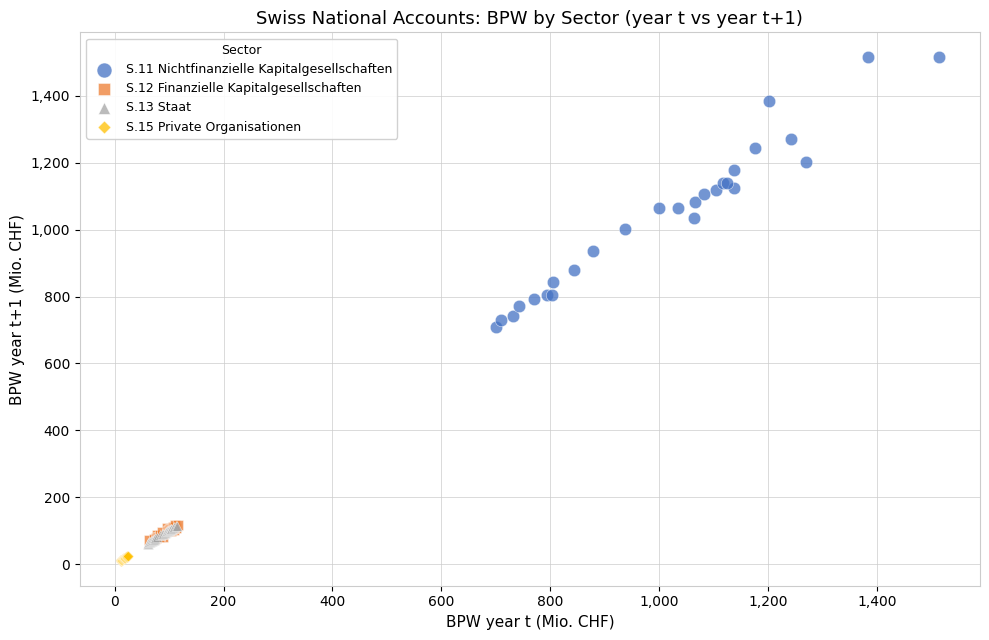

Which series contains the highest Y value?

S.11 Nichtfinanzielle Kapitalgesellschaften